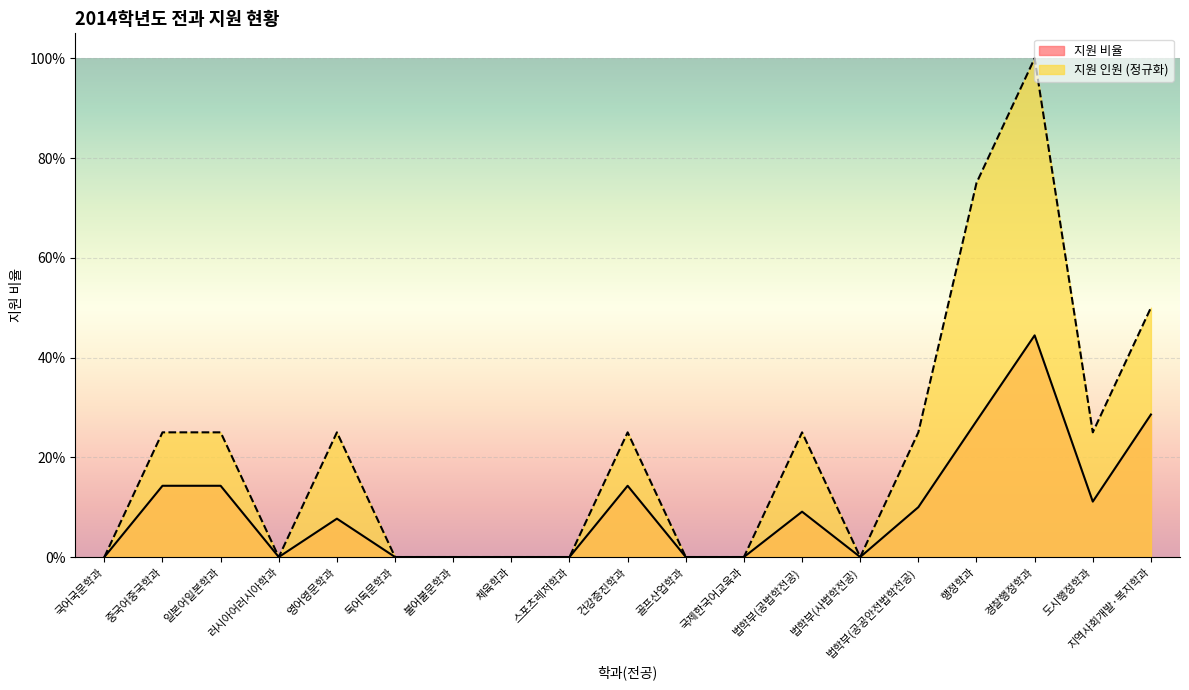

What position from the right is 지역사회개발·복지학과?

1